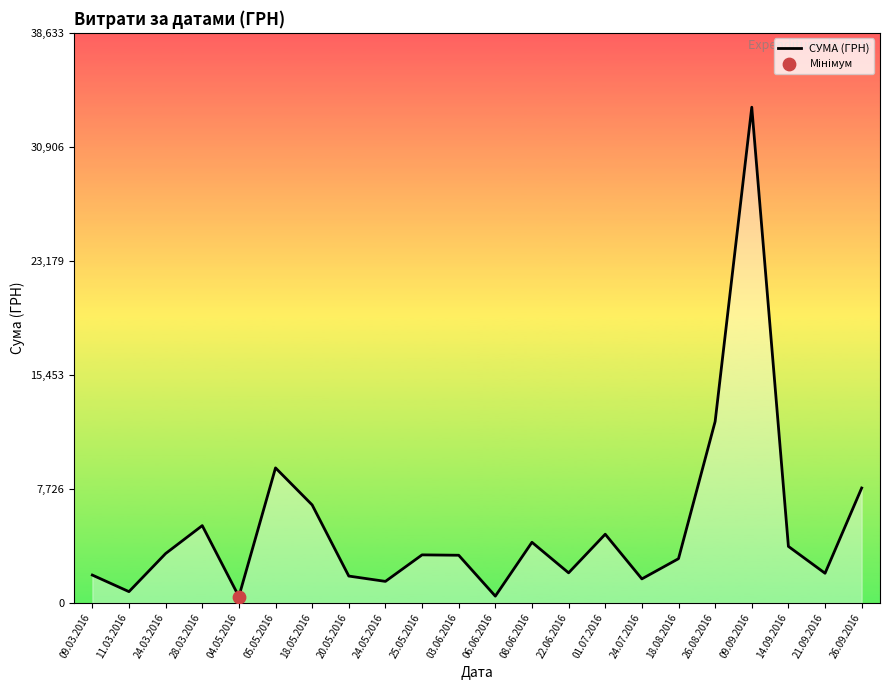

What is the change in value from 03.06.2016 to 09.09.2016?

+30361.0